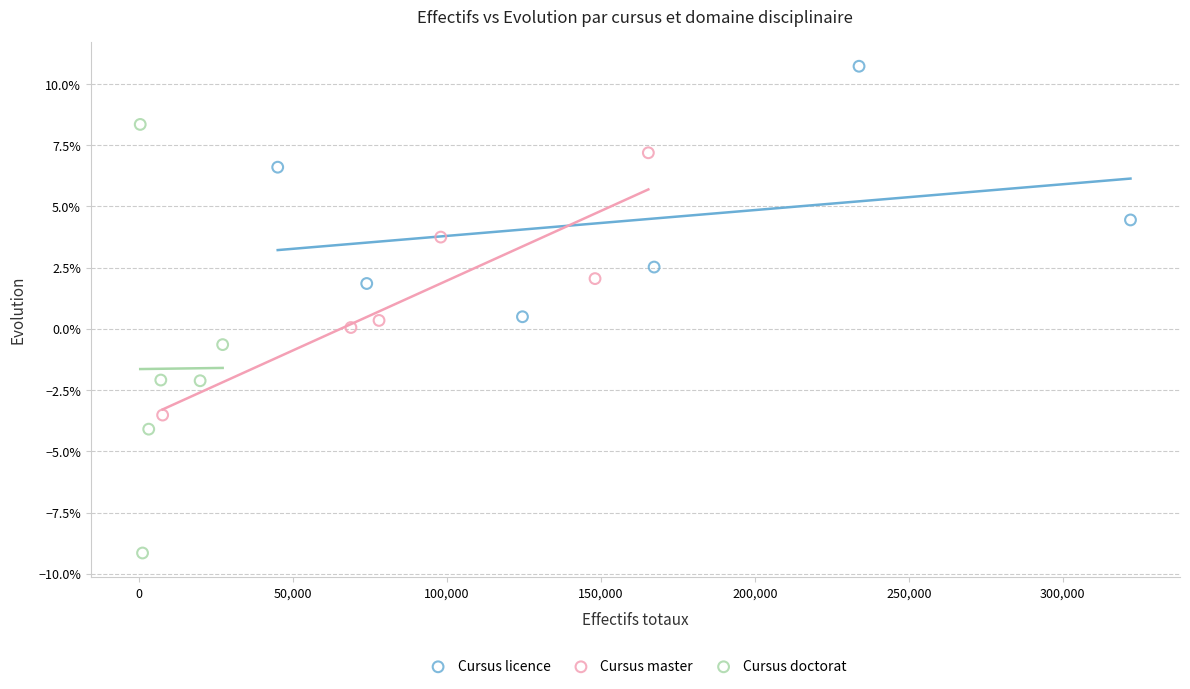

What are all the series names shown in the legend?

Cursus licence, Cursus master, Cursus doctorat